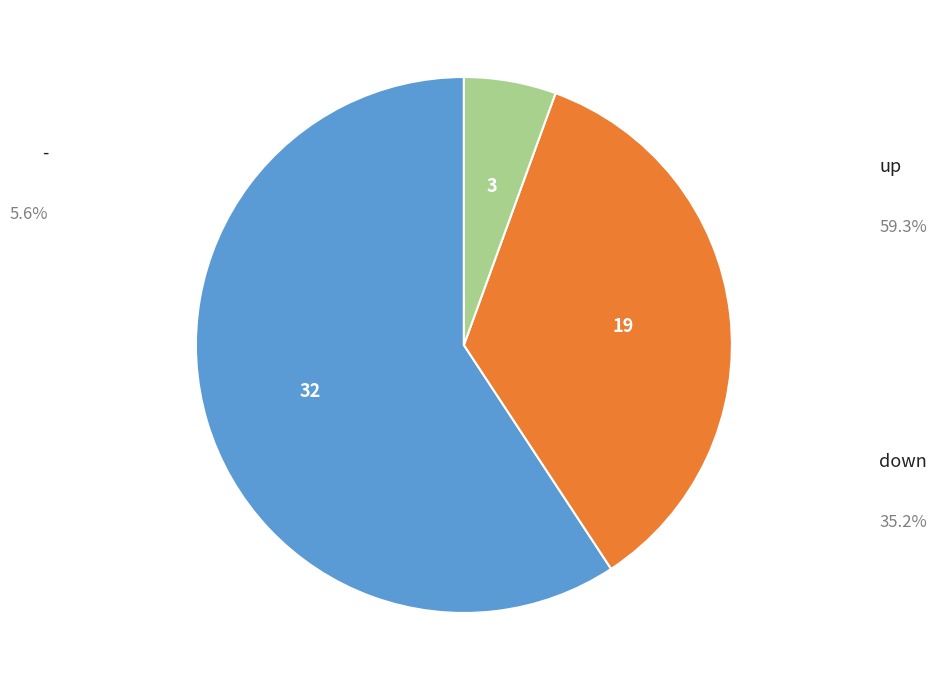

The - slice represents 6% of the pie. True or false?

True